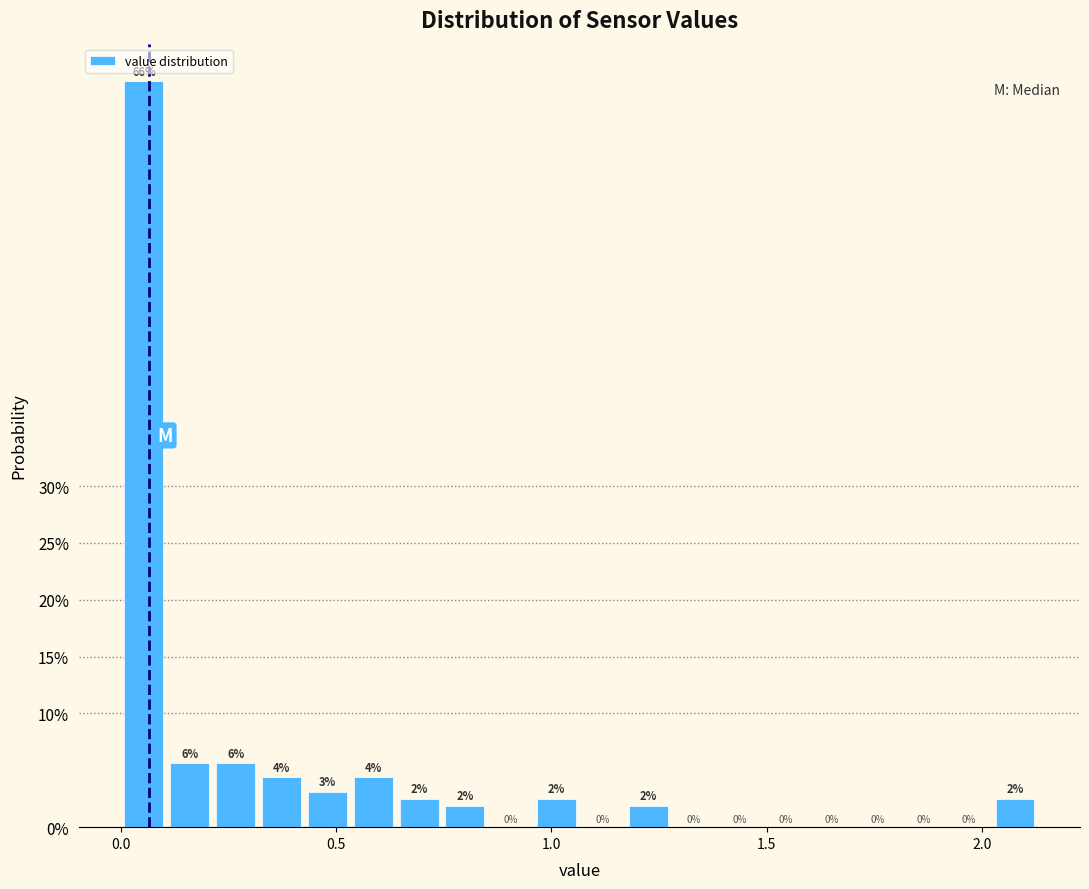

Read against the x-axis, roughly where is the centre of the tallest bar?

0.05